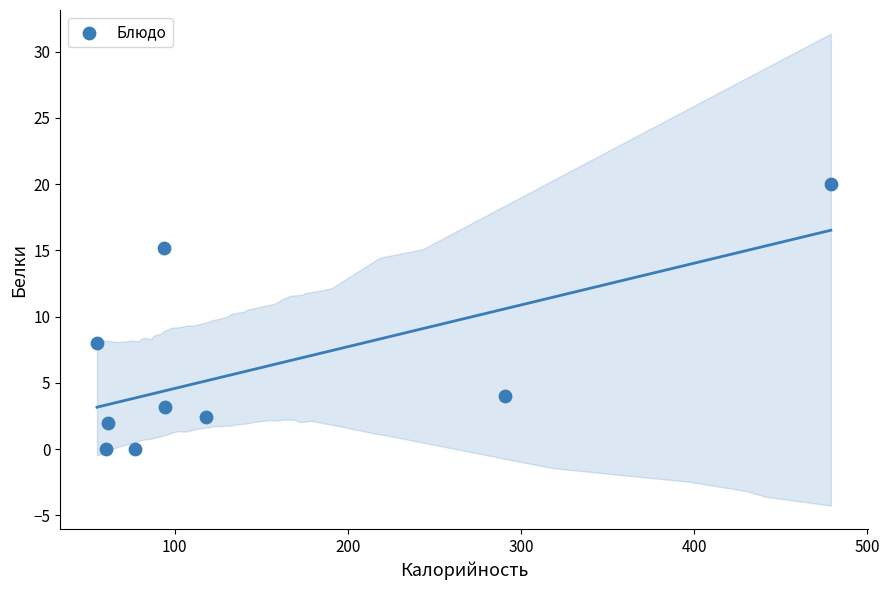

What Y value in the scatter plot is closest to 10?

8.0